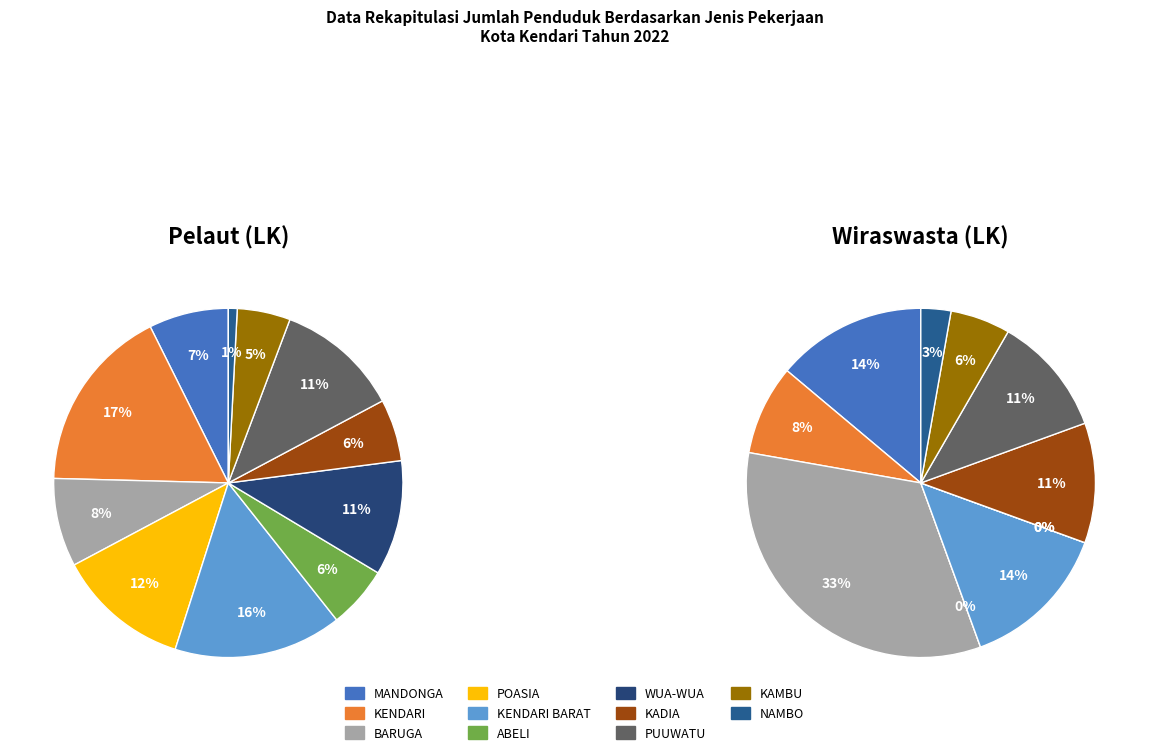

Does KADIA represent more than half of the total?

No